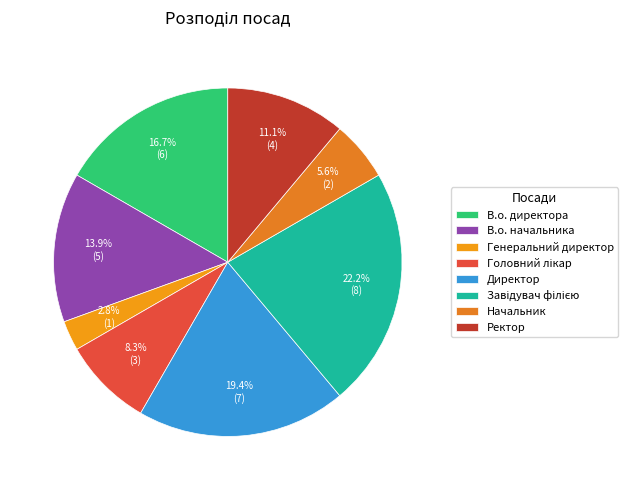

The Генеральний директор slice represents 3% of the pie. True or false?

True